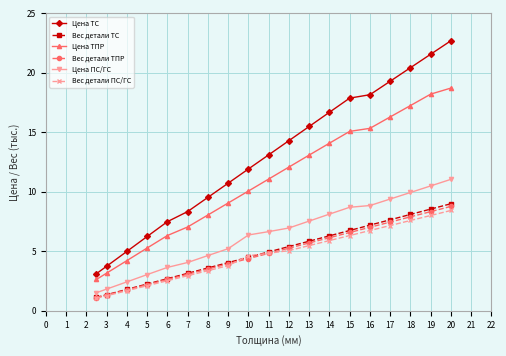

Rank the series by their maximum value, from lowest to highest.

Вес детали ПС/ГС, Вес детали ТПР, Вес детали ТС, Цена ПС/ГС, Цена ТПР, Цена ТС